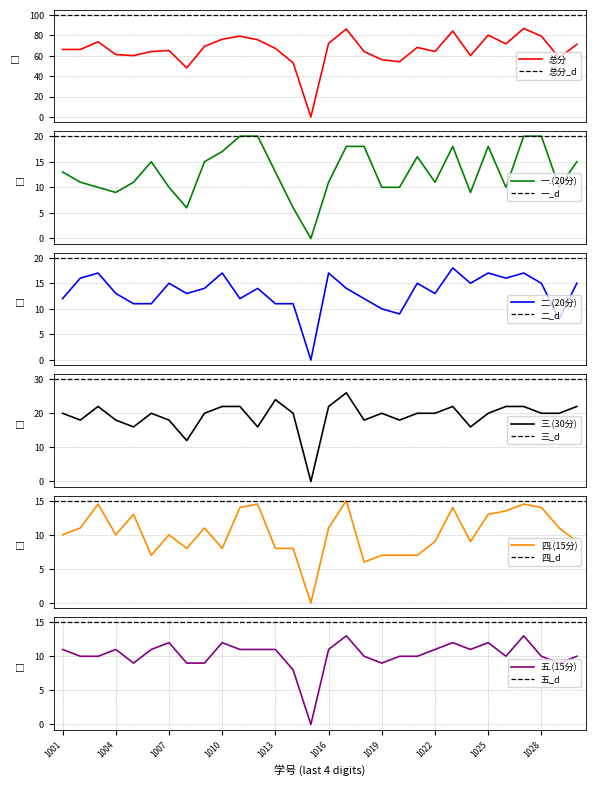

How many data points in 总分 are above 67?

14